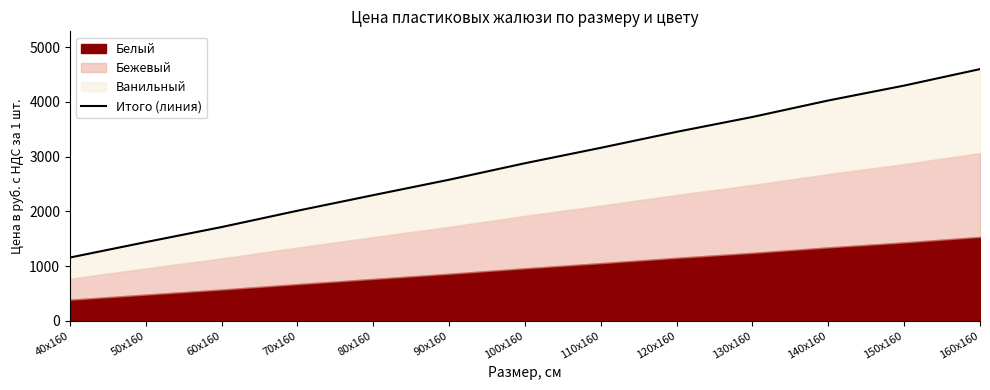

True or false: the data shows 3453.8 at 120х160.

True